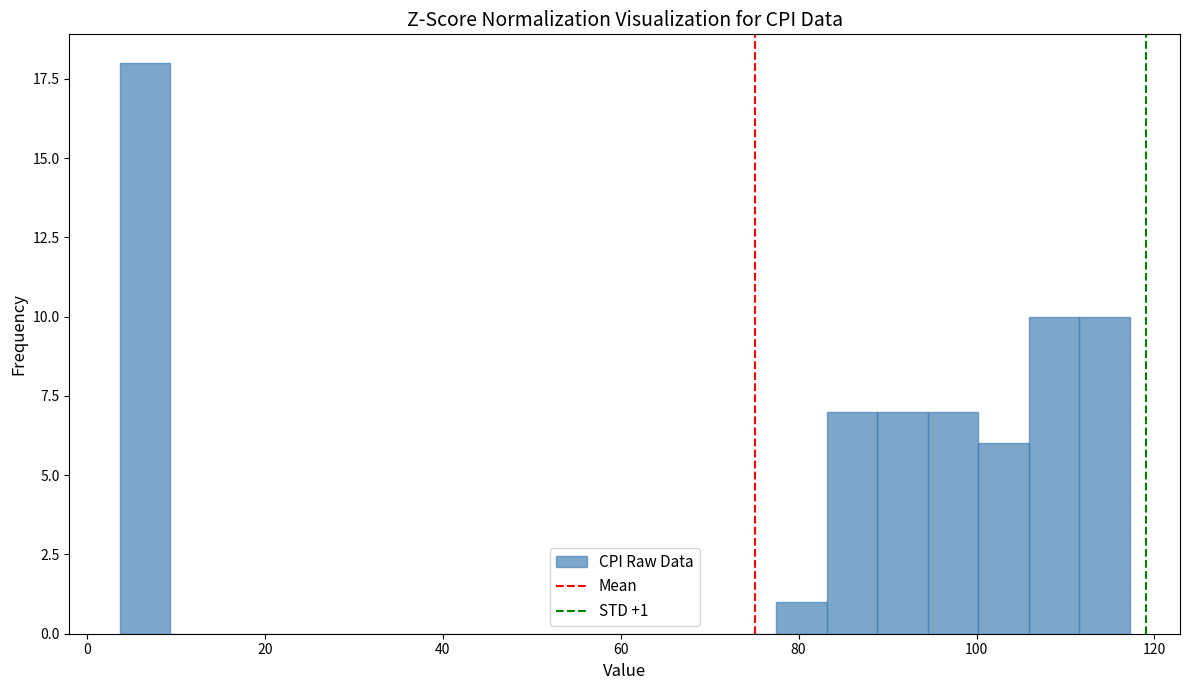

Read against the x-axis, roughly where is the centre of the tallest bar?

6